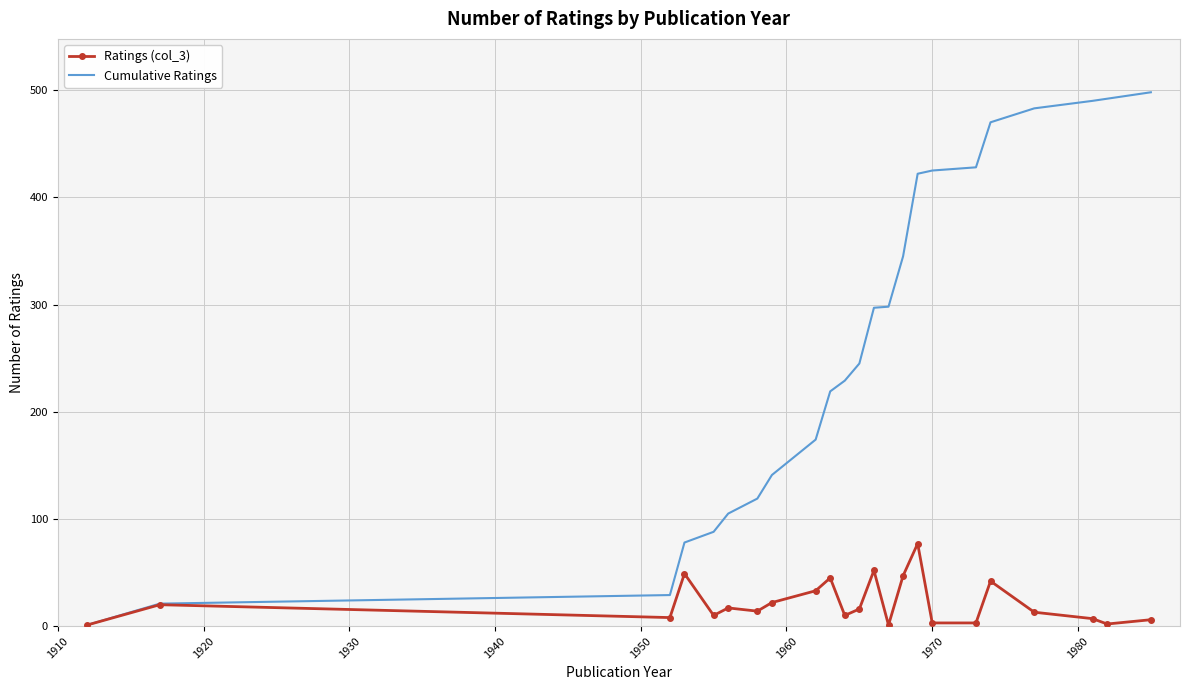

What is the maximum value shown in the chart?

498